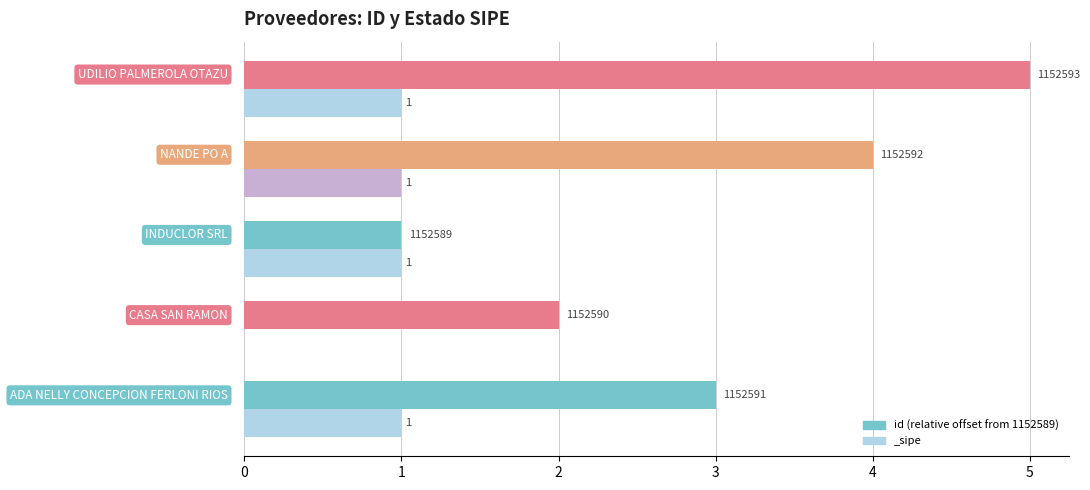

Approximately how many times larger is the value at NANDE PO A compared to ADA NELLY CONCEPCION FERLONI RIOS?

1.3